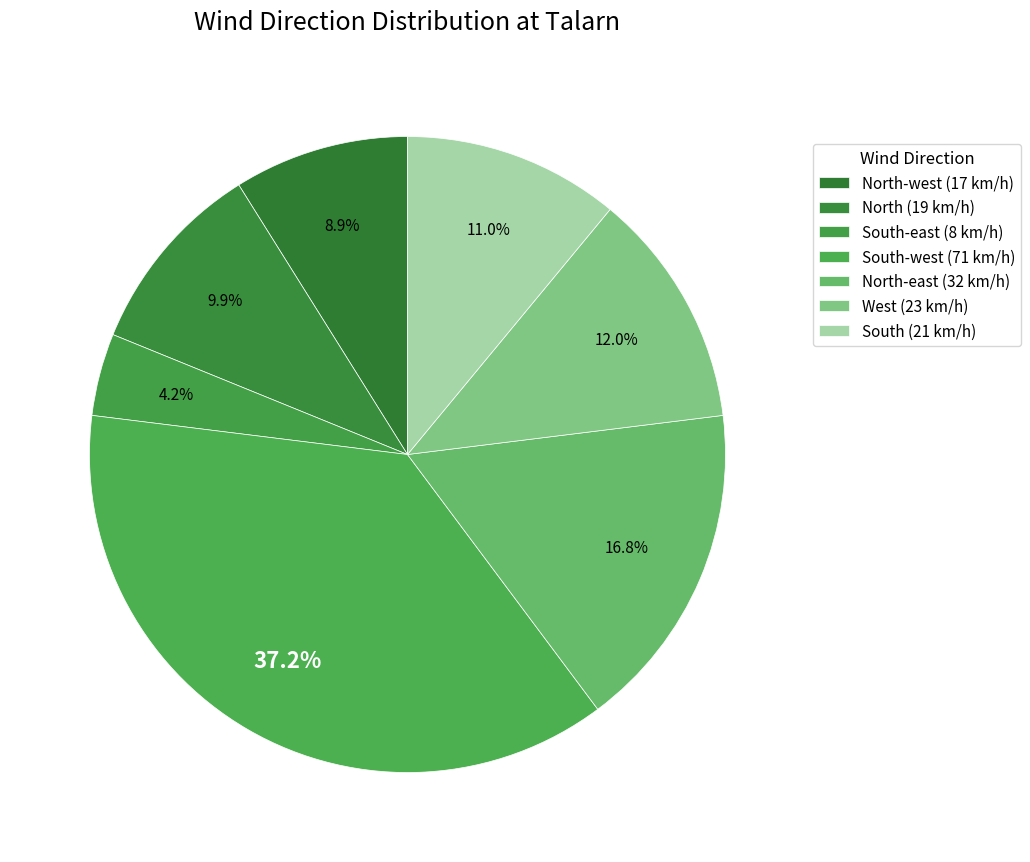

Count the number of slices in the pie.

7